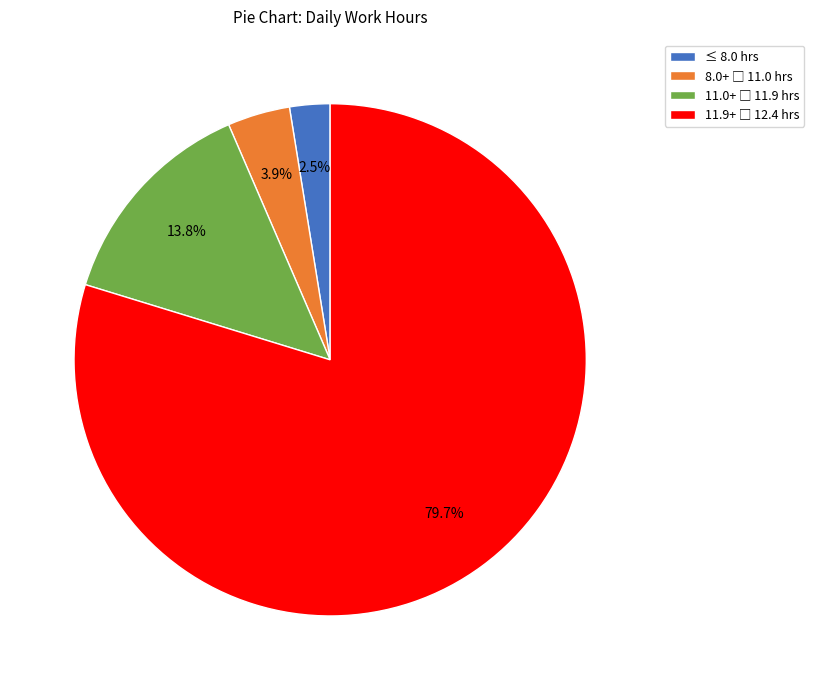

How many segments does this pie chart have?

4